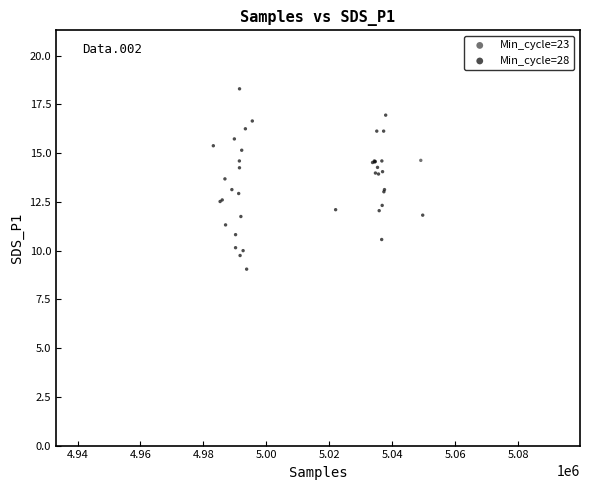

What are all the series names shown in the legend?

Min_cycle=23, Min_cycle=28